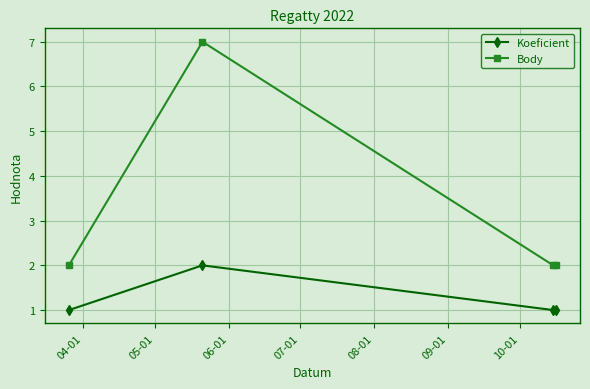

Reading right to left, extract all data points from this chart.

Koeficient: 1	1	2	1
Body: 2	2	7	2